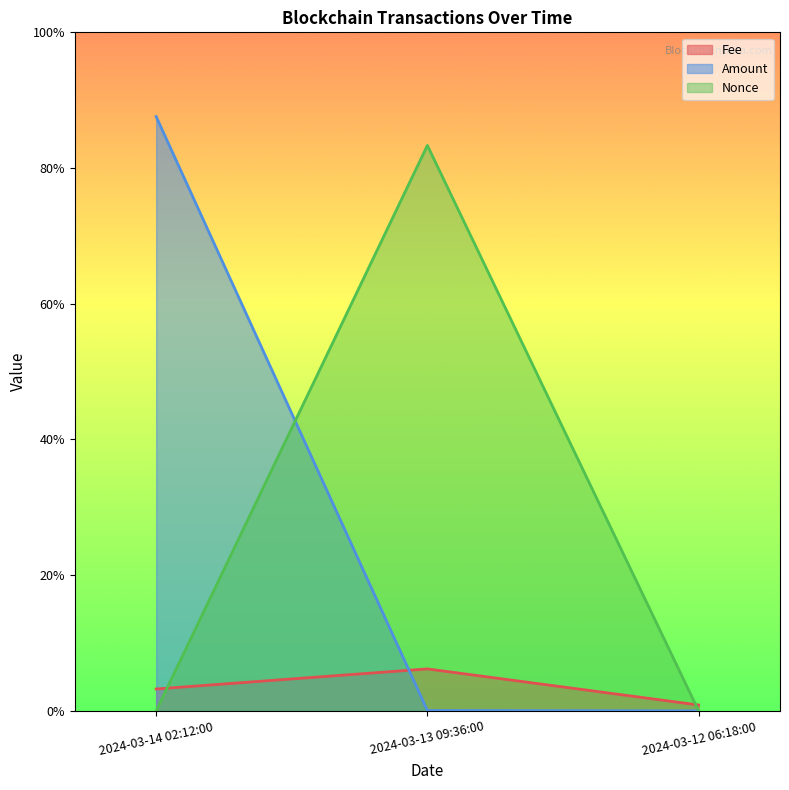

Between 2024-03-13 09:36:00 and 2024-03-12 06:18:00, which is larger?

2024-03-13 09:36:00